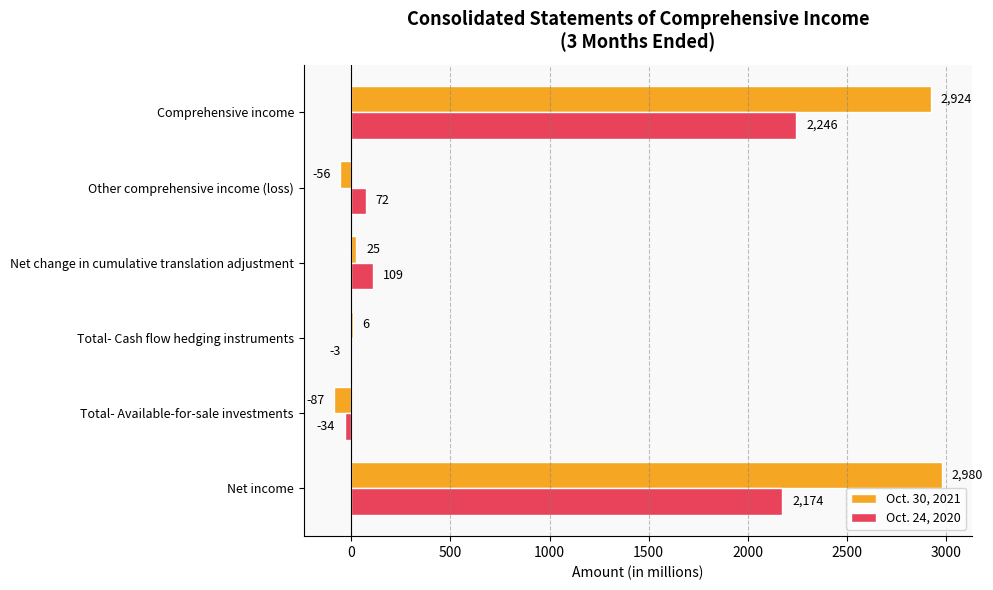

What is the sum of the Oct. 24, 2020 values at Comprehensive income and Net change in cumulative translation adjustment?

2355